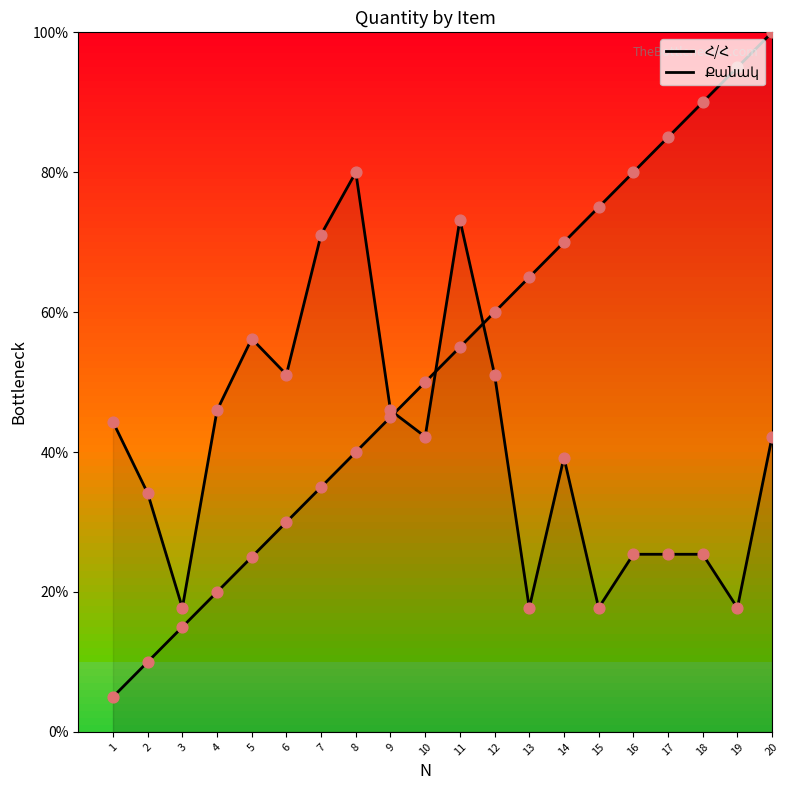

Which series has the largest total across all categories?

Հ/Հ